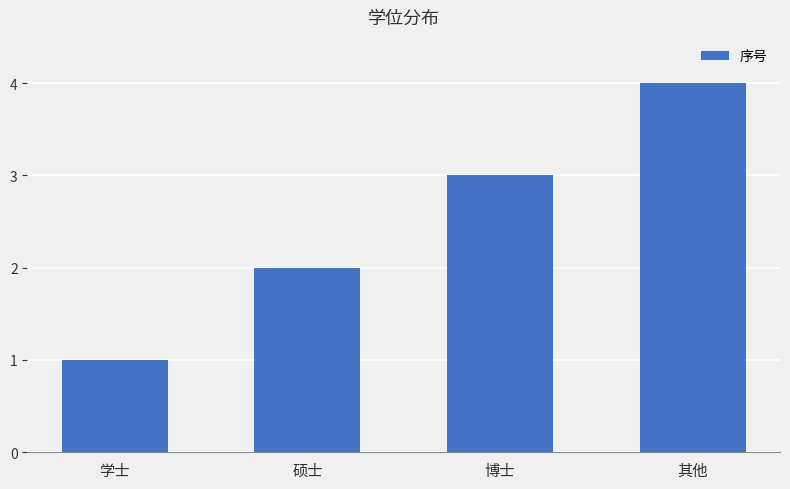

Reading right to left, list all the values displayed in this chart.

4	3	2	1